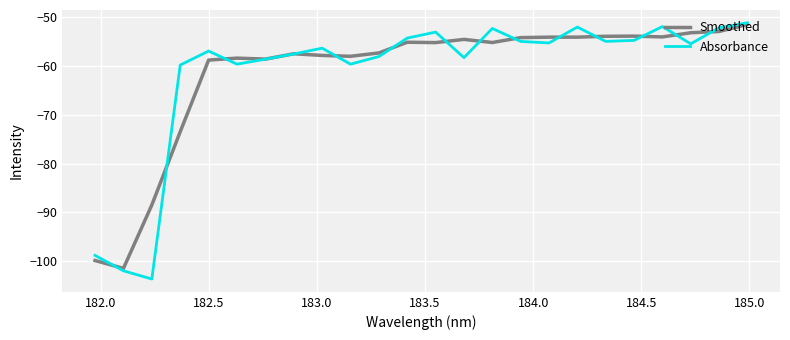

What are all the series names shown in the legend?

Smoothed, Absorbance